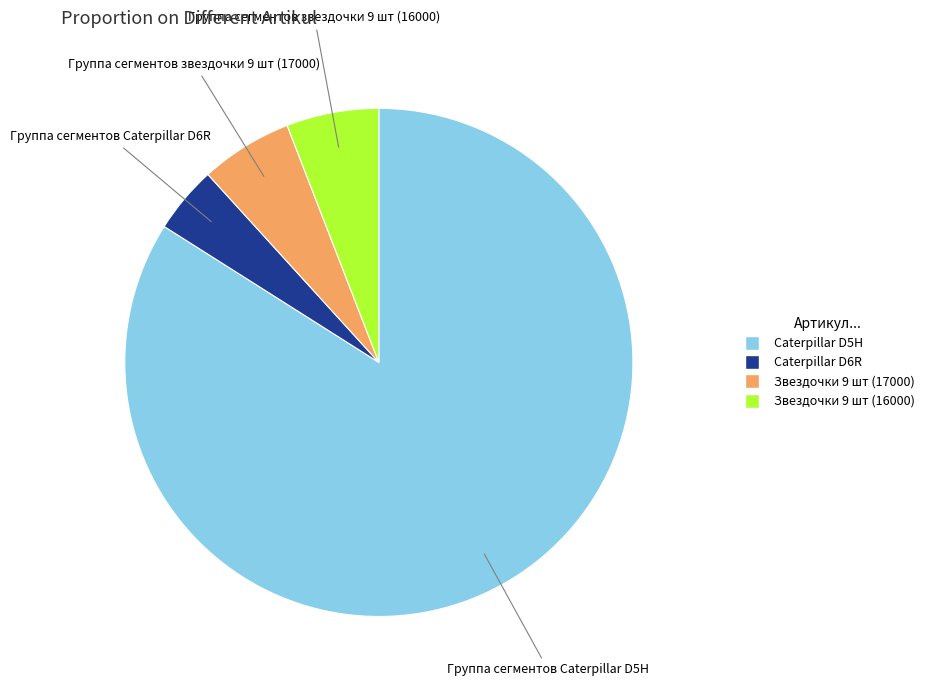

Is there any slice that represents more than half of the pie?

Yes